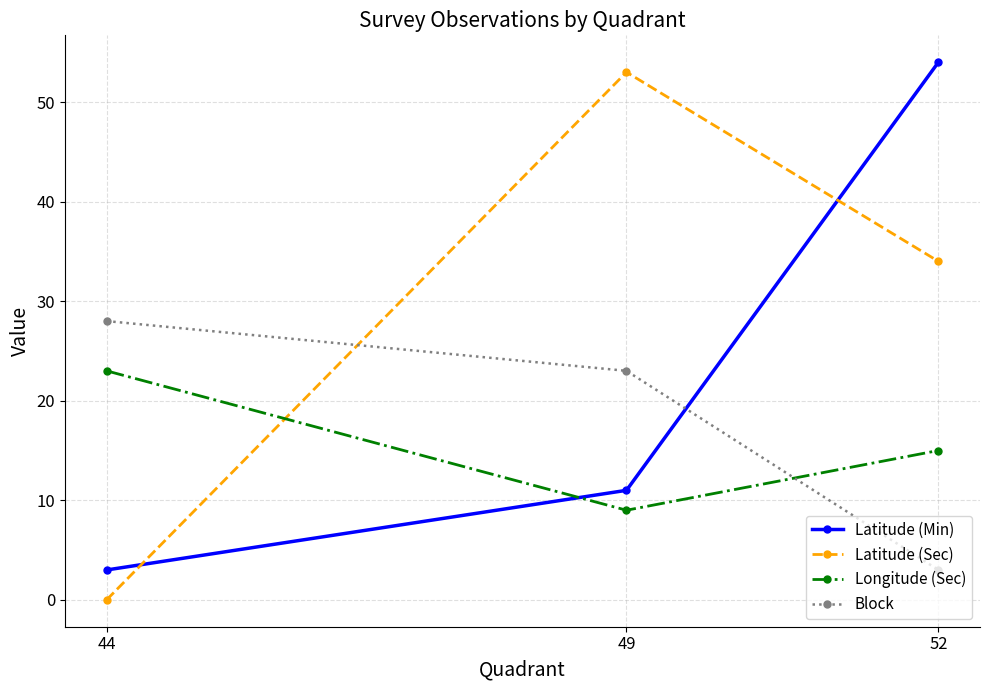

Which series changed the most between 49 and 52?

Latitude (Min)